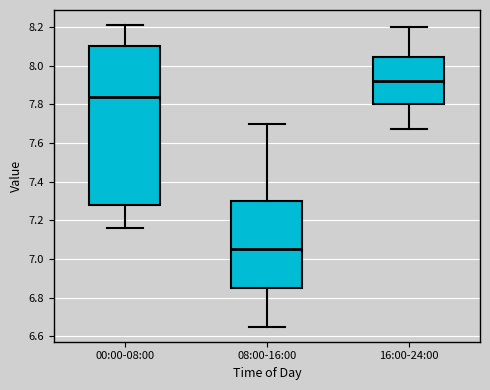

Which box's median line is the lowest?

08:00-16:00